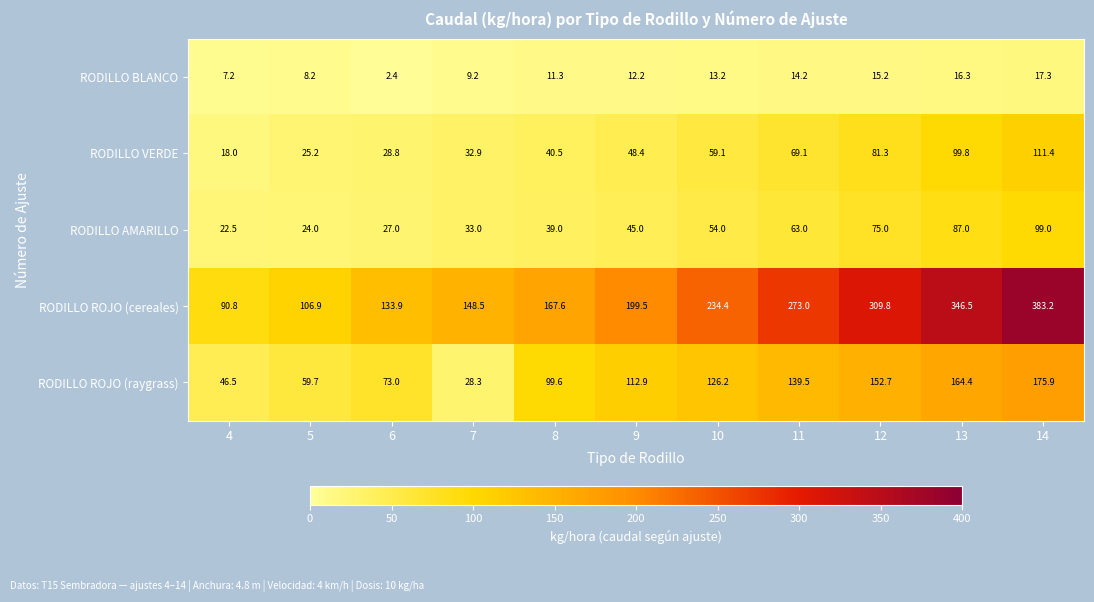

What is the smallest value displayed?

2.4